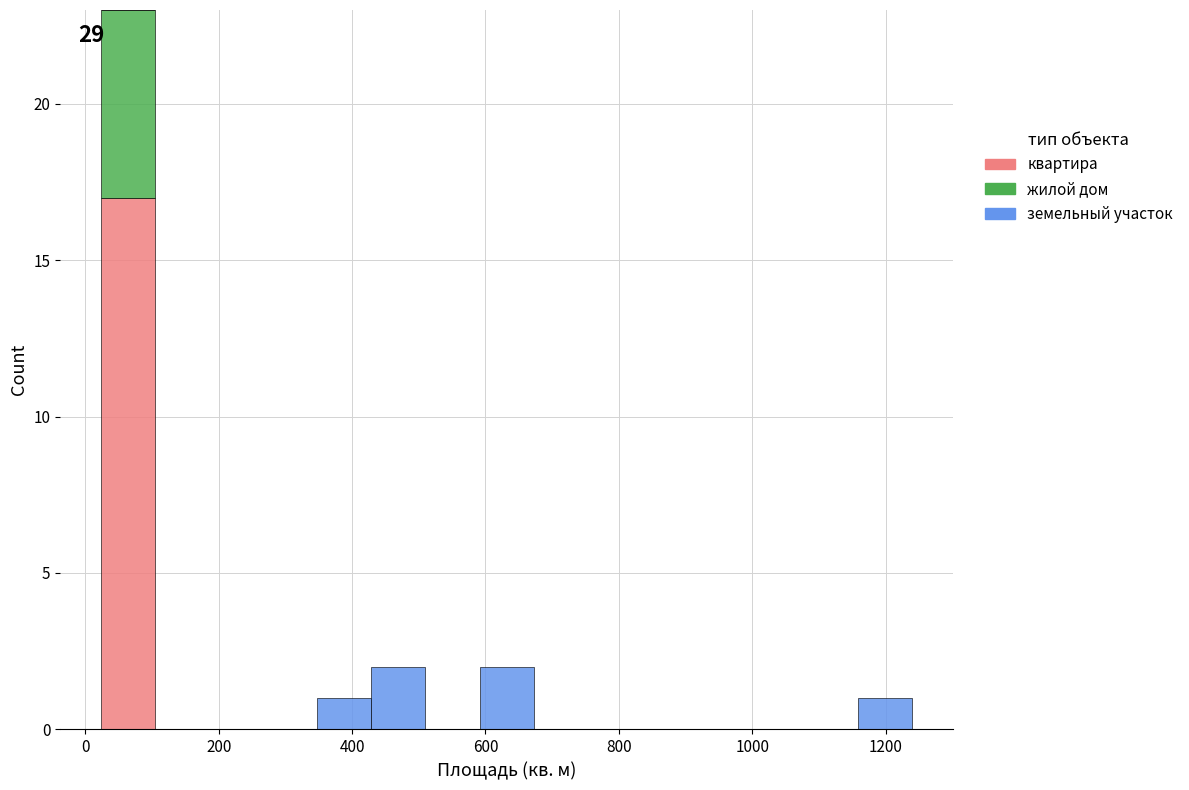

Which range on the x-axis has the tallest stacked bar (by total height)?

20 to 100